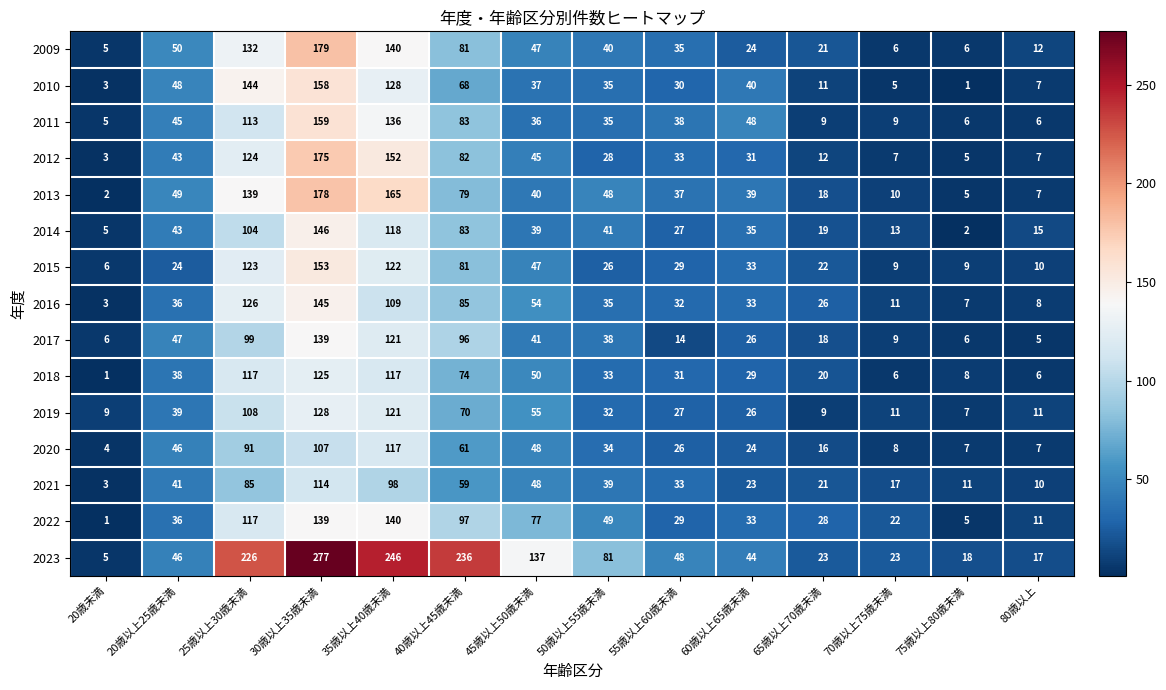

What is the spread (max minus min) of values at 50歳以上55歳未満?

55